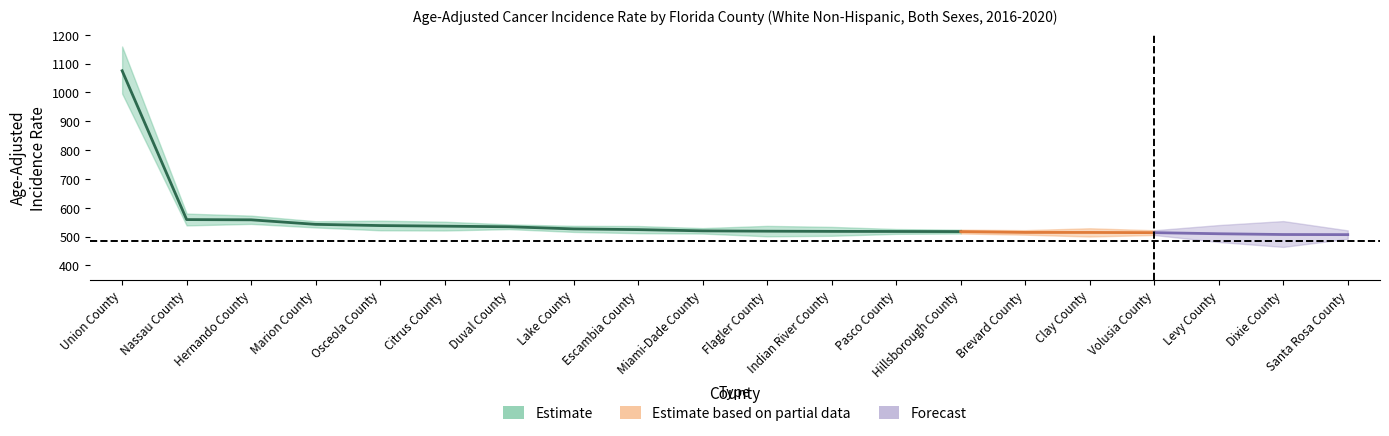

What is the minimum value for rate?

506.9